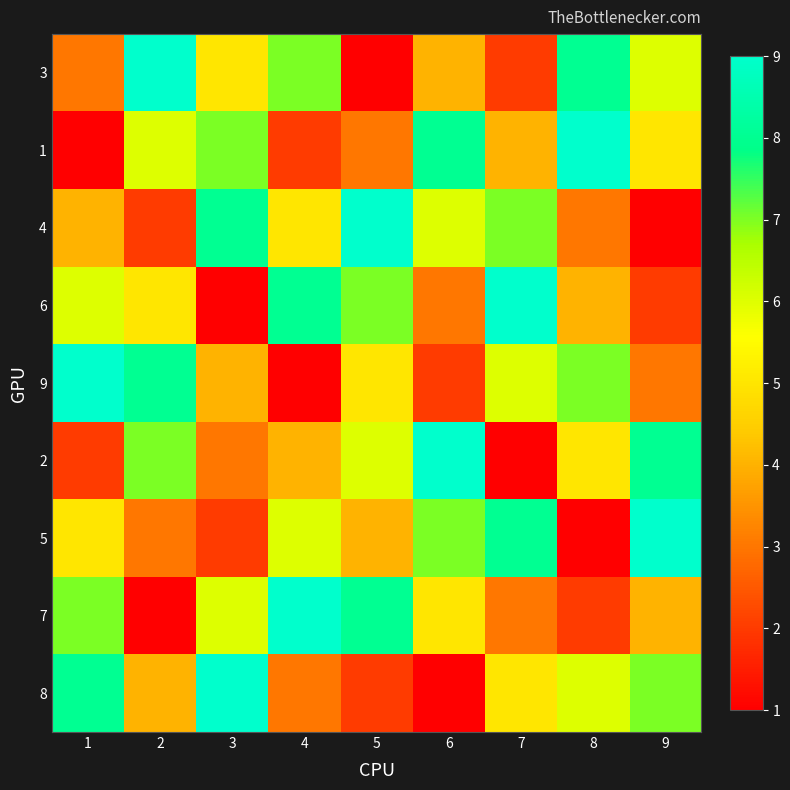

What is the difference between the highest and lowest values at 7?

8